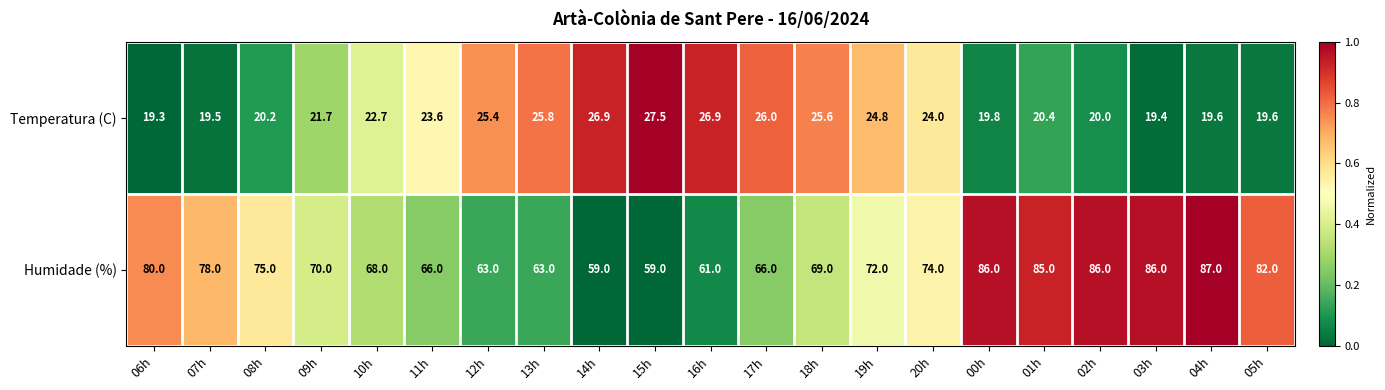

List the series in order of their peak value, highest first.

Humidade (%), Temperatura (C)